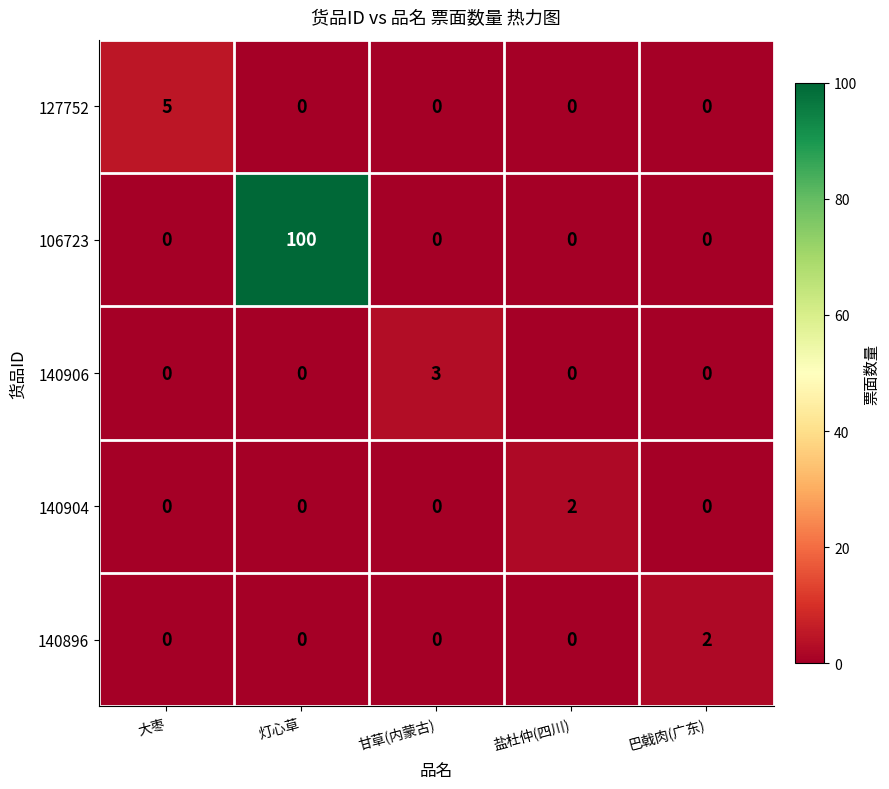

Reading right to left, transcribe all the data shown in this chart.

127752: 0	0	0	0	5
106723: 0	0	0	100	0
140906: 0	0	3	0	0
140904: 0	2	0	0	0
140896: 2	0	0	0	0